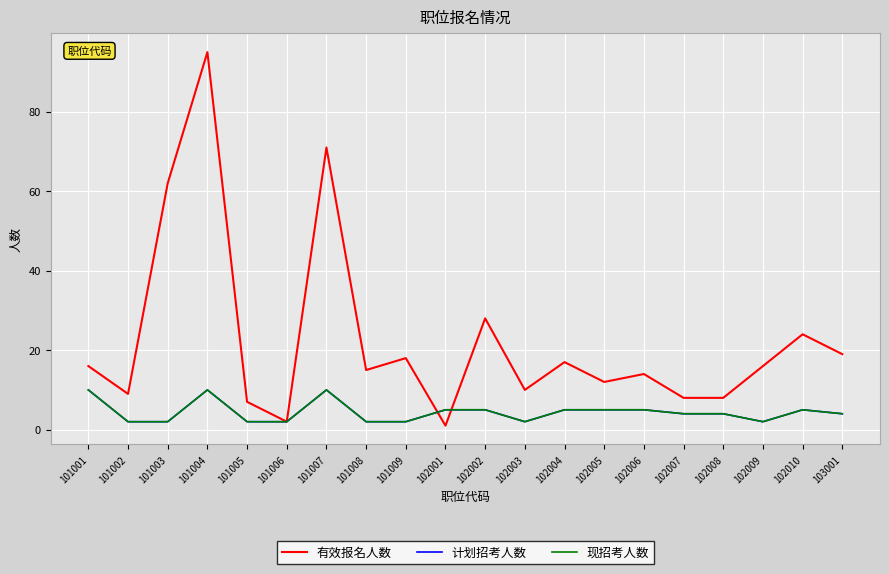

Does the chart display data point markers on the line(s)?

No